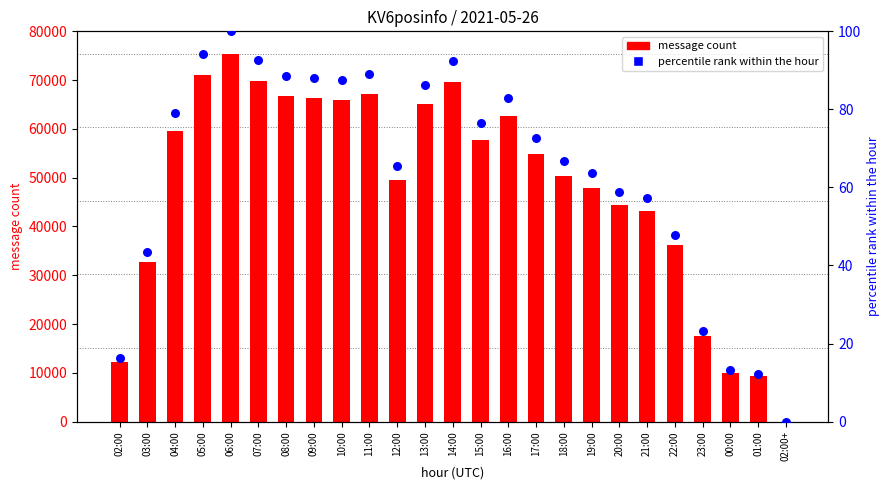

At how many categories does at least one series exceed 71370?

1